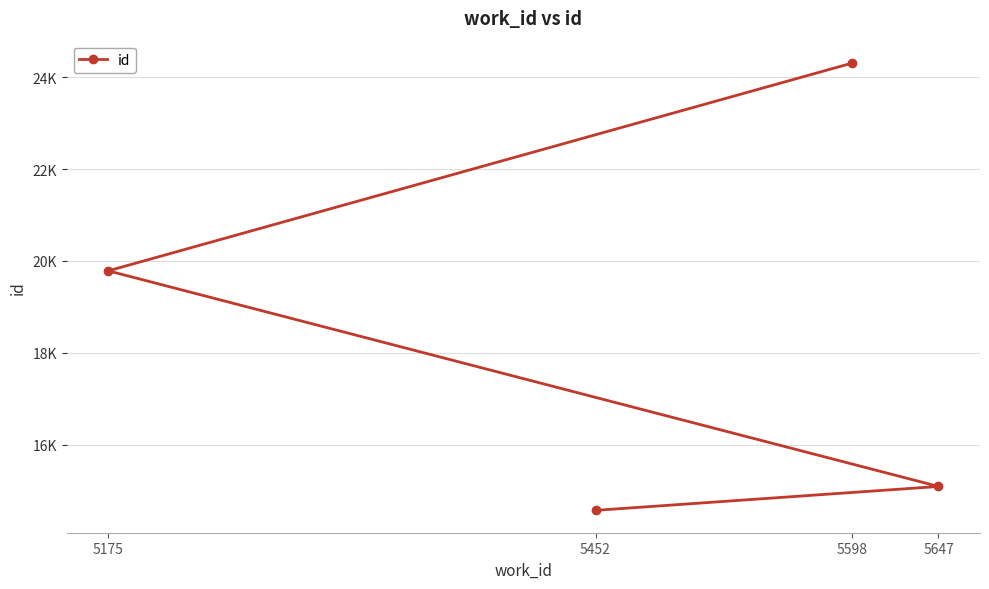

What is the difference between the values at 5647 and 5175?

4691